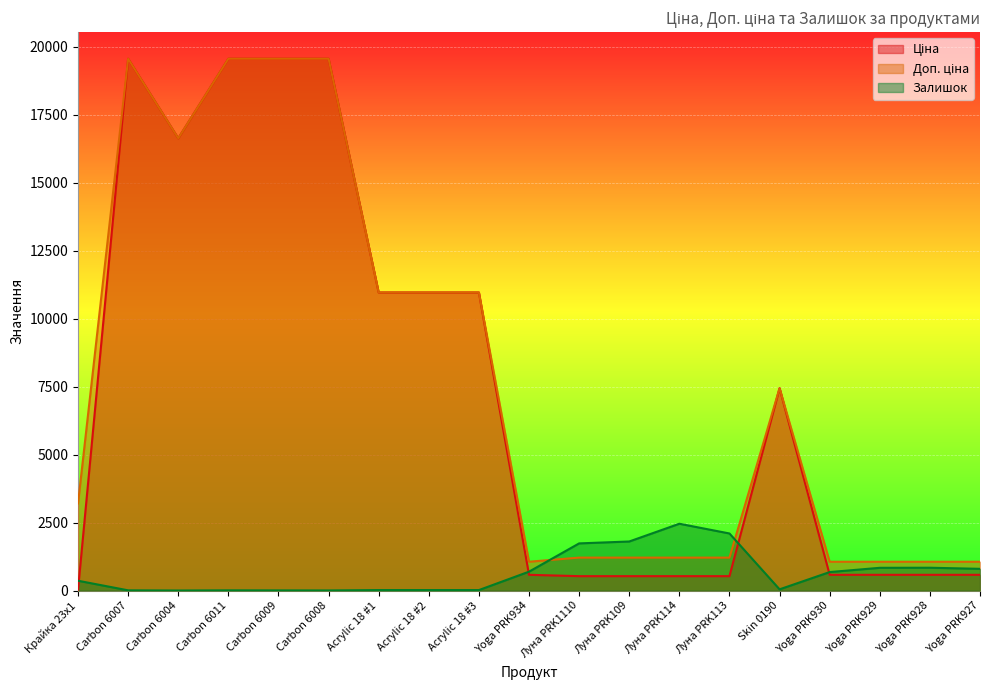

How many lines are shown in the chart?

3